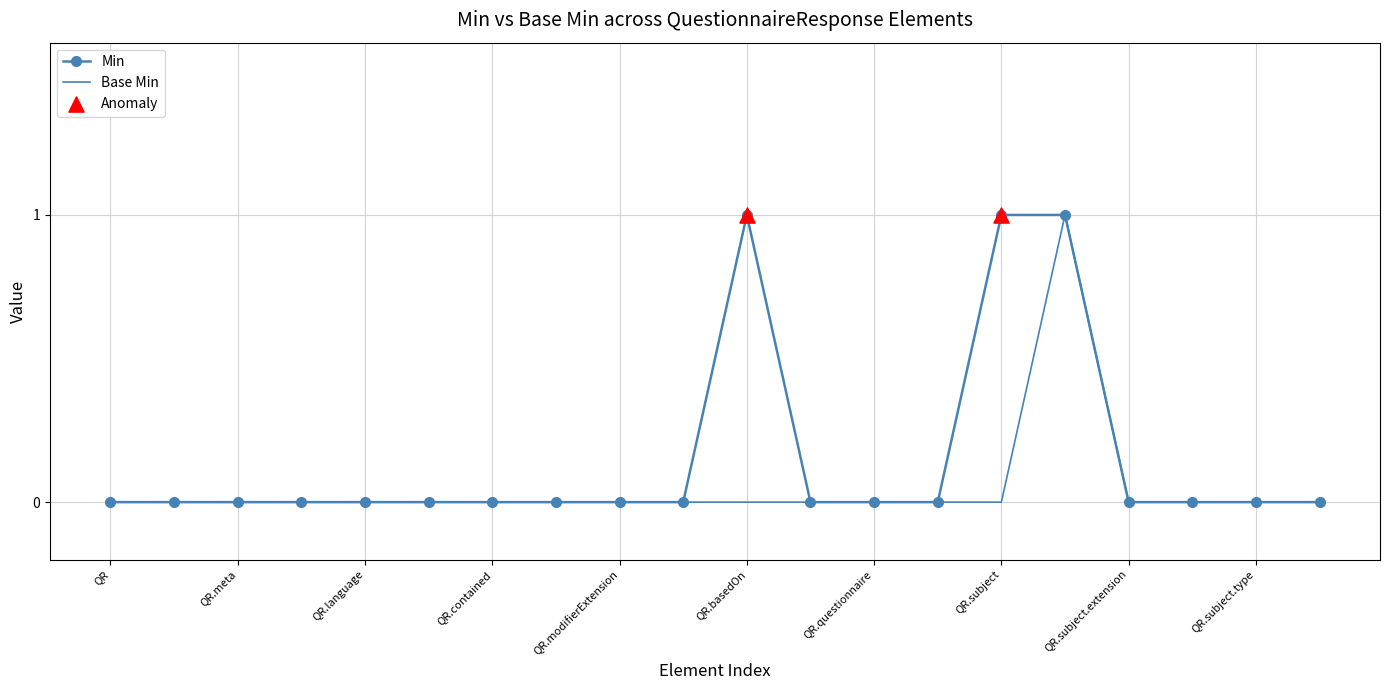

Which series has the largest total across all categories?

Min